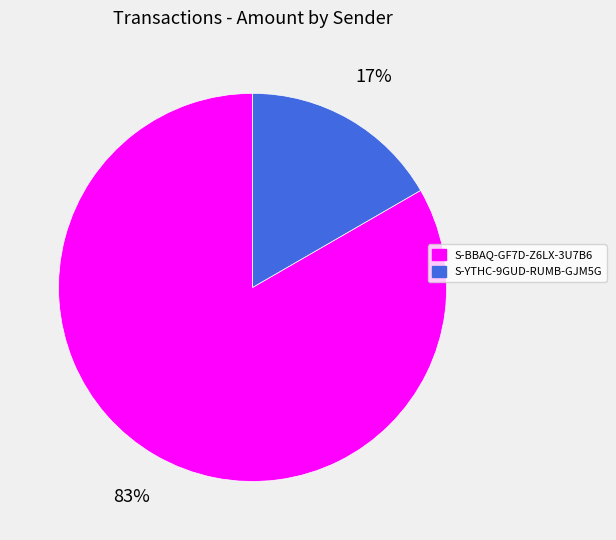

Does S-BBAQ-GF7D-Z6LX-3U7B6 account for over 50% of the chart?

Yes